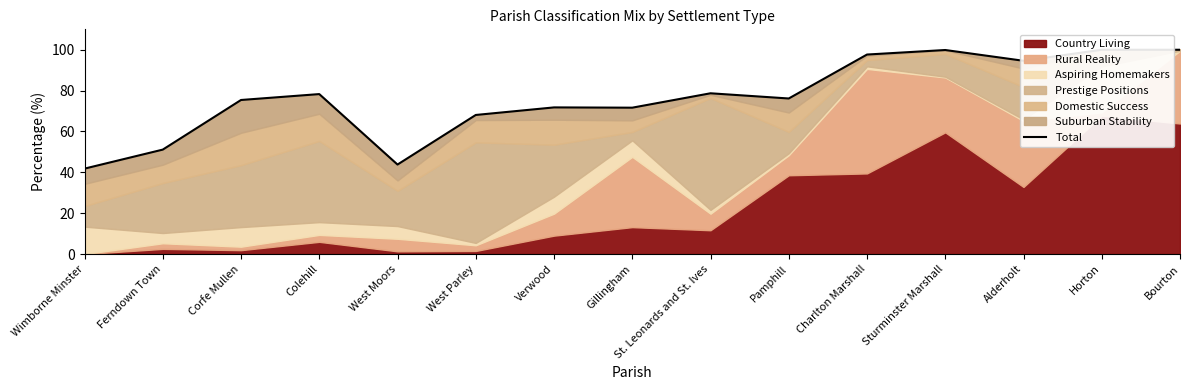

The chart shows a value of 100.0 at Bourton. True or false?

True